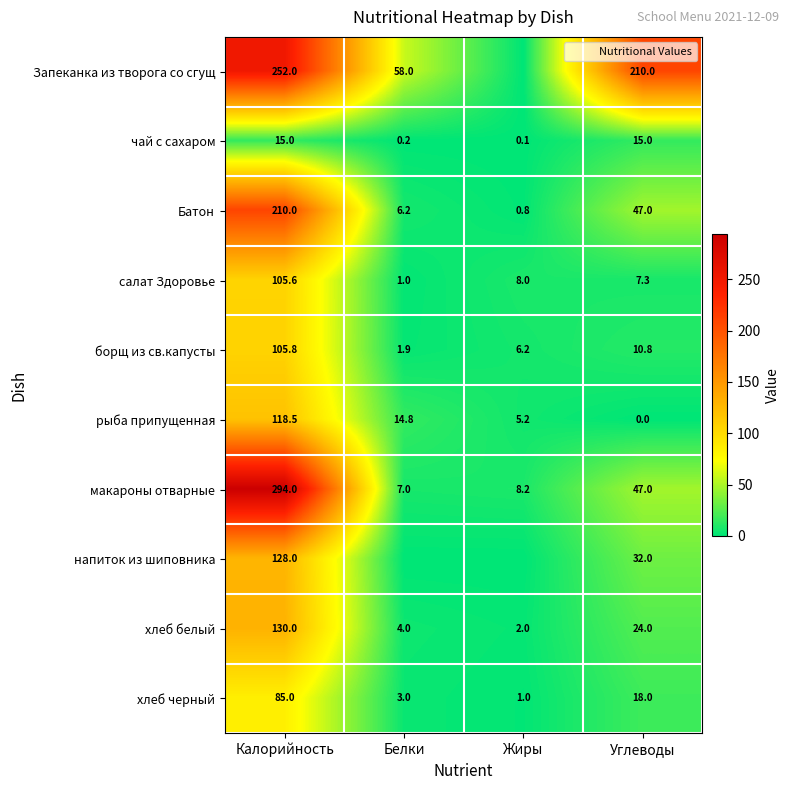

How many values in the чай с сахаром series are below 15?

2